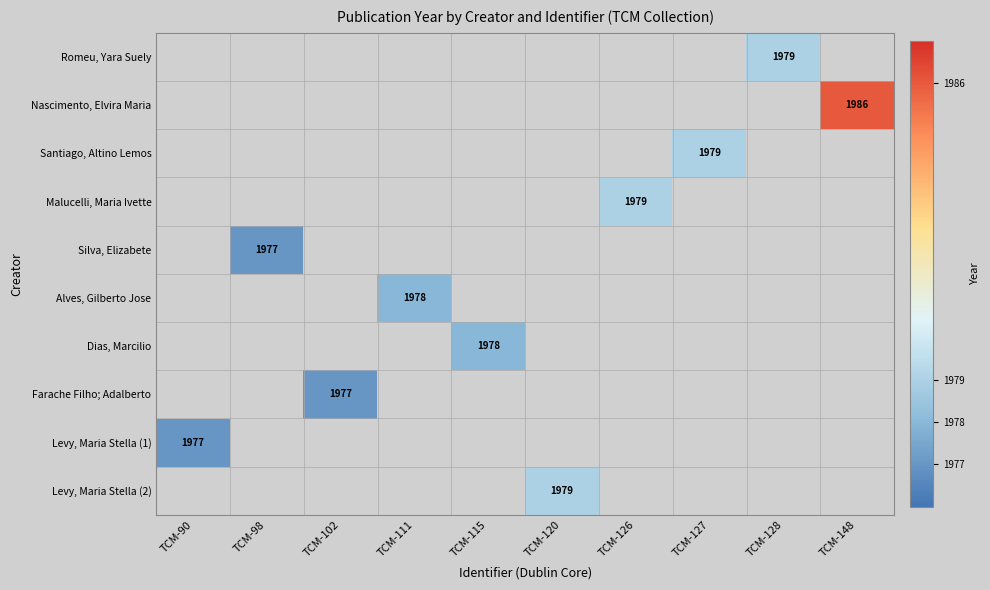

True or false: Romeu, Yara Suely has a value of 1979 at TCM-128.

True